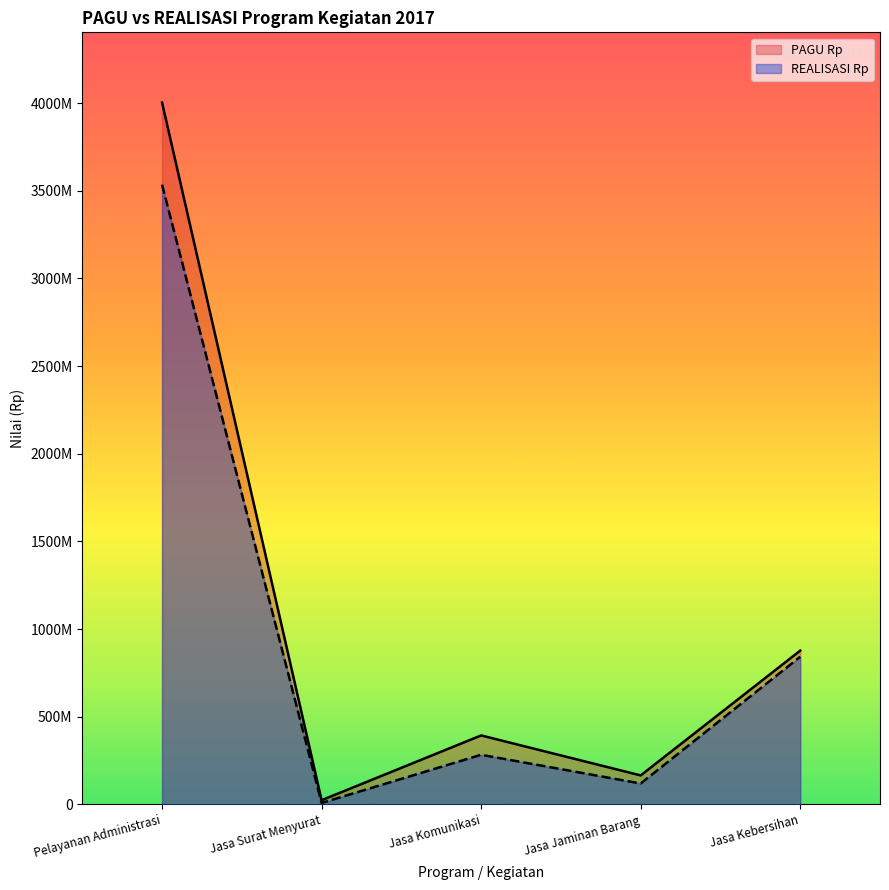

At which label is PAGU Rp closest to 2013838499?

Jasa Kebersihan